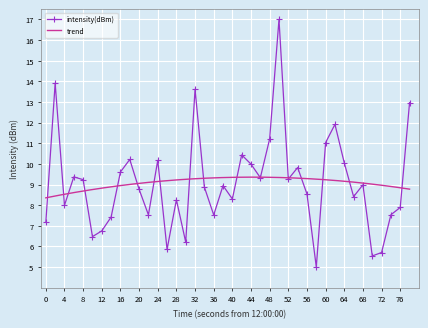

What is the highest value of the intensity(dBm) series?

17.0